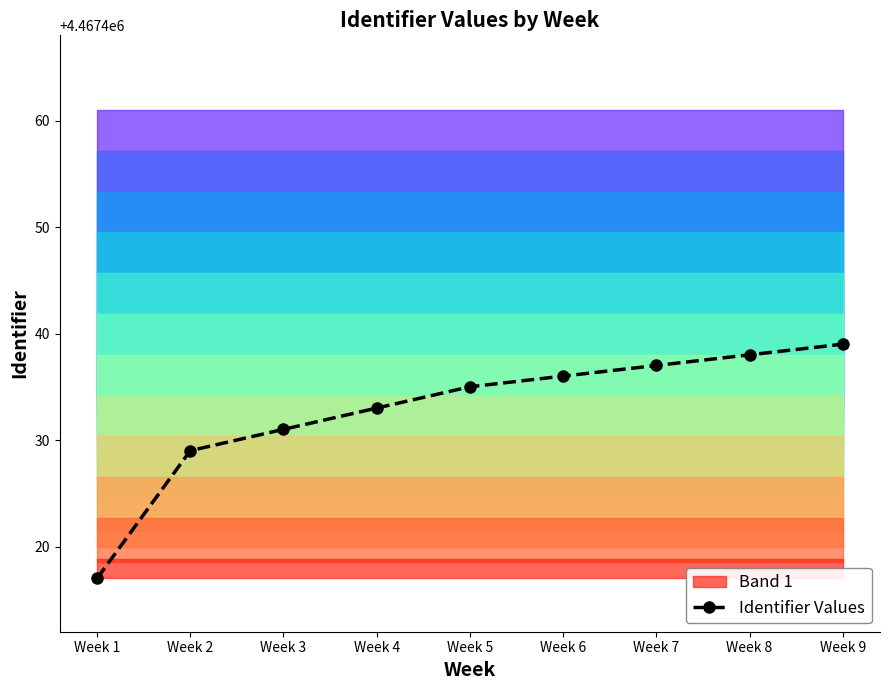

How many lines are shown in the chart?

1